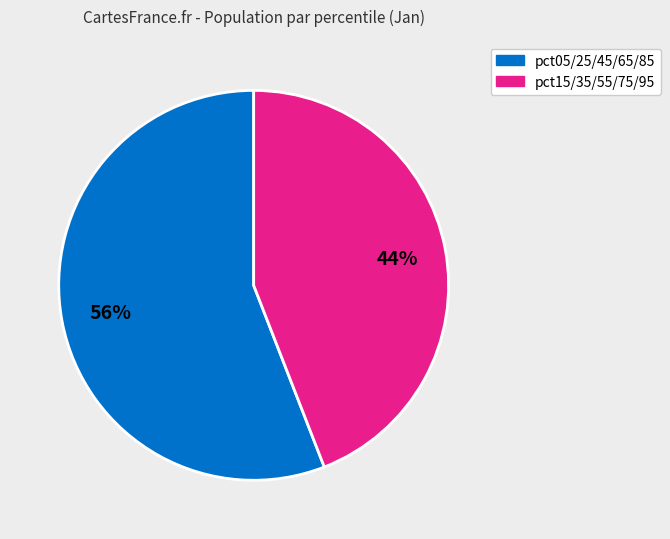

To the nearest percent, what is the average slice percentage?

50%